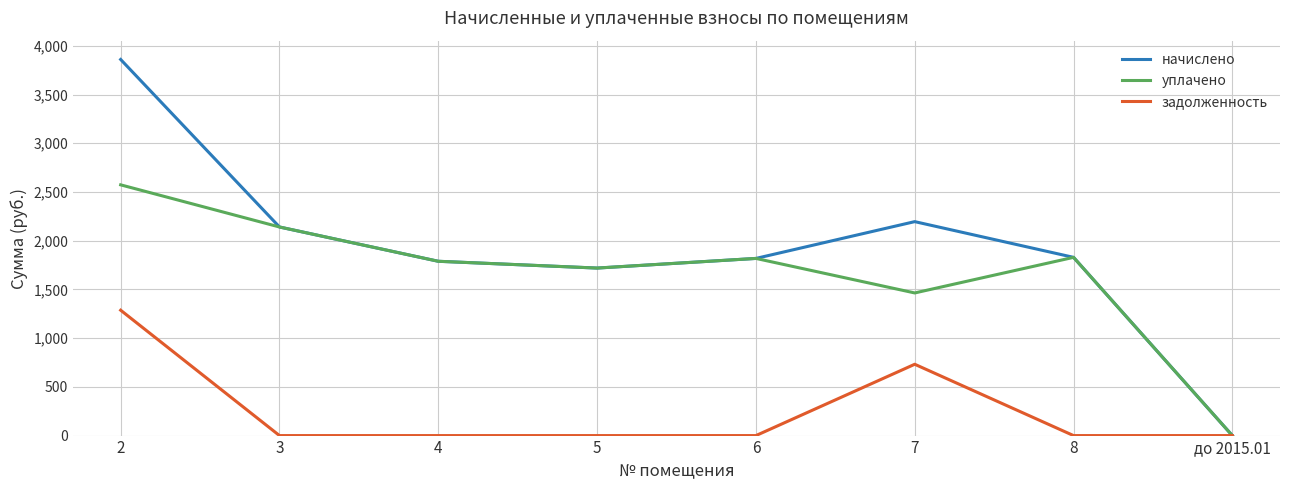

What is the approximate value of начислено at 4?

1789.0